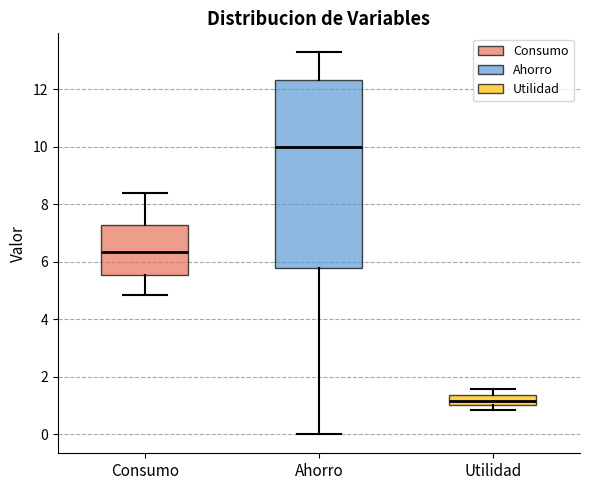

Which box is the tallest, from its lower edge to its upper edge?

Ahorro